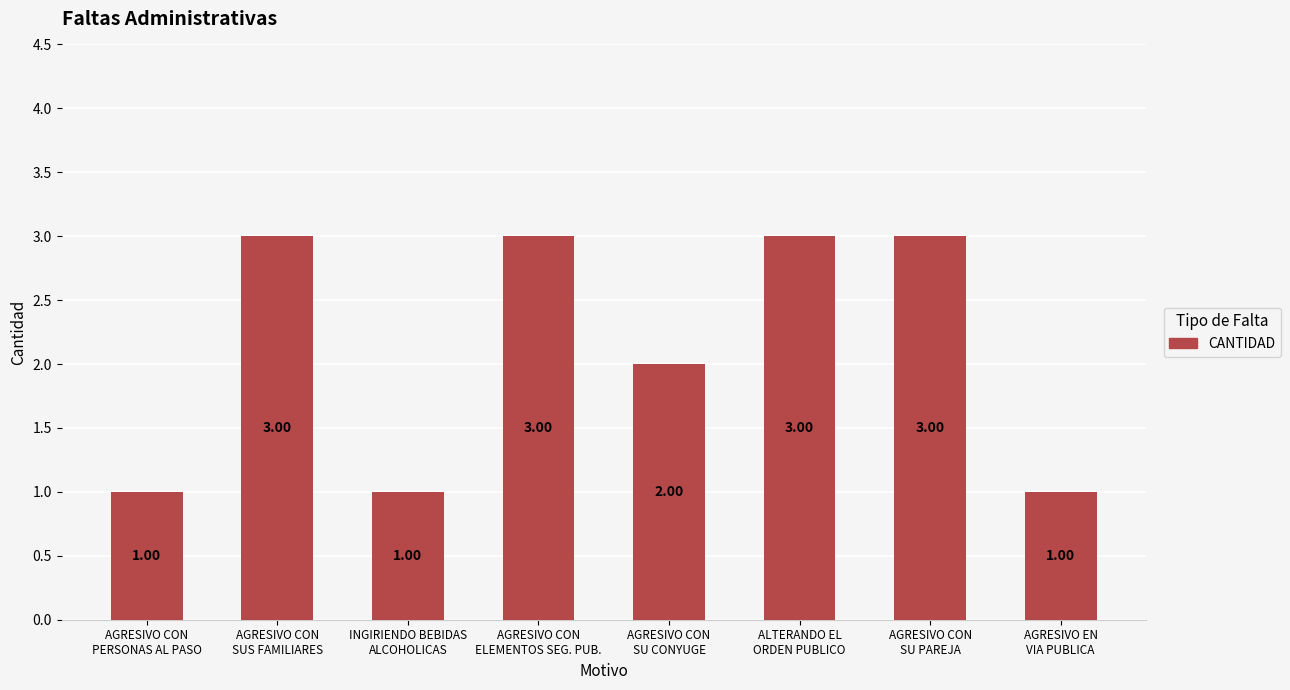

What position from the left is AGRESIVO CON
SU CONYUGE?

5